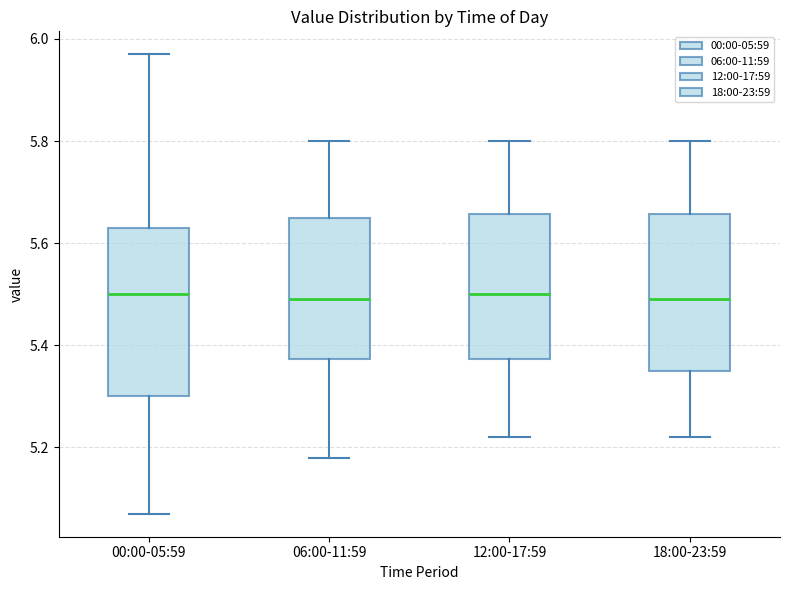

Reading left to right, transcribe this box plot: for each box, give where its median line is, the range the box spans, and where its two whiskers end, as read against the y-axis. The values are not printed on the chart, so give them approximately, as read against the axis.

00:00-05:59: median 5.50, box 5.30 to 5.64, whiskers 5.08 to 5.98
06:00-11:59: median 5.50, box 5.38 to 5.66, whiskers 5.18 to 5.80
12:00-17:59: median 5.50, box 5.38 to 5.66, whiskers 5.22 to 5.80
18:00-23:59: median 5.50, box 5.36 to 5.66, whiskers 5.22 to 5.80